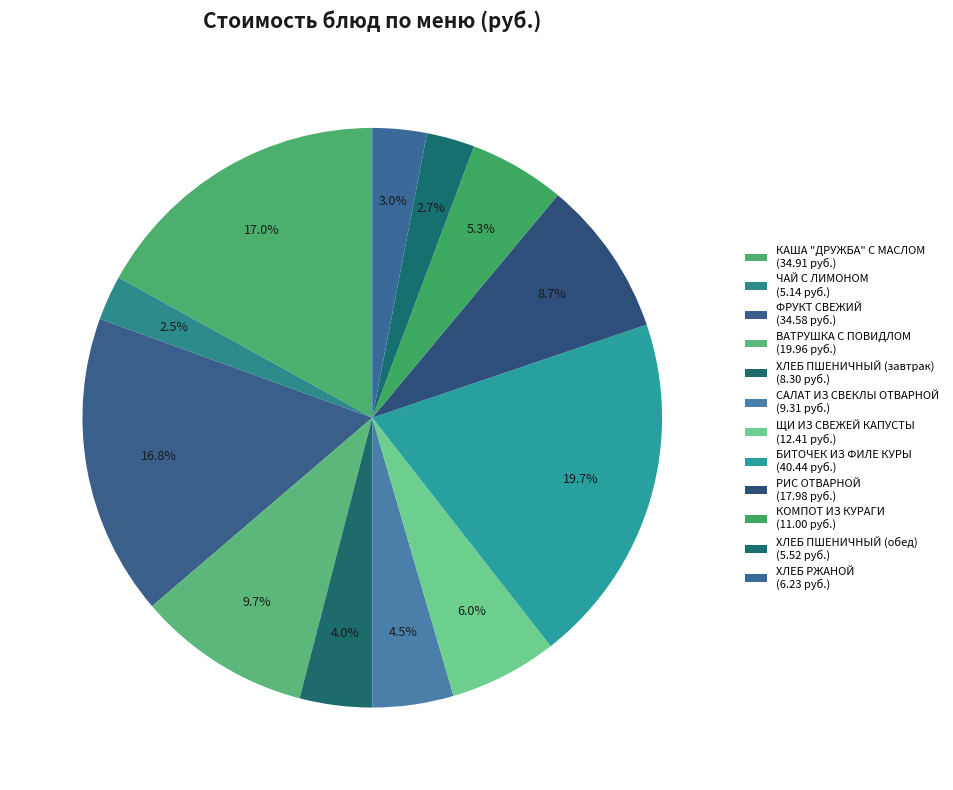

What is the change in value from ВАТРУШКА С ПОВИДЛОМ to РИС ОТВАРНОЙ?

-2.0